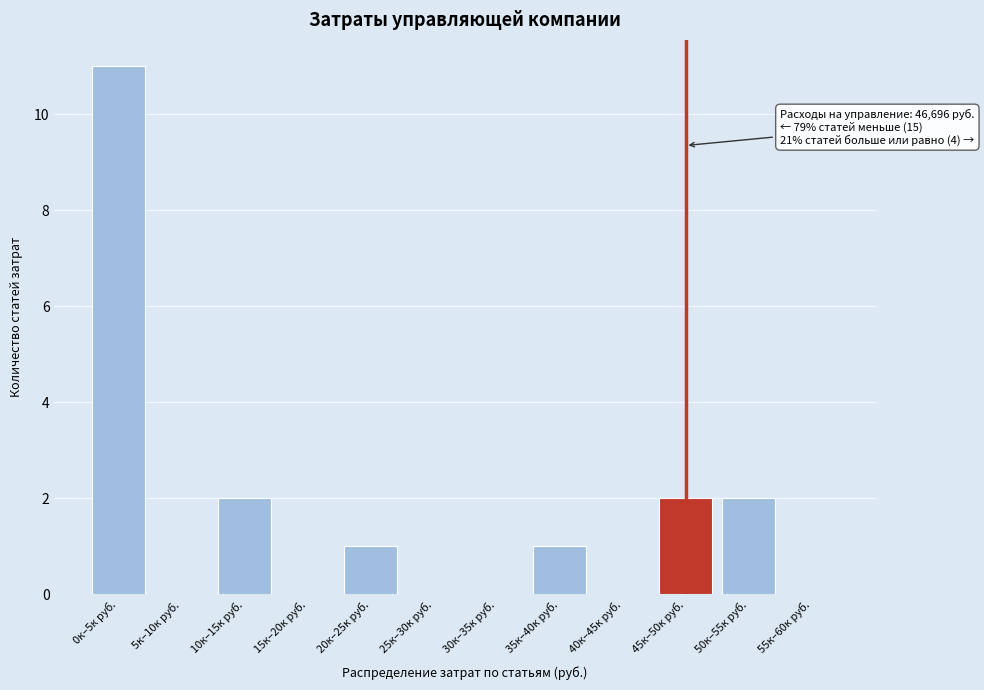

Reading right to left, transcribe all the data shown in this chart.

55к–60к руб.=0	50к–55к руб.=2	45к–50к руб.=2	40к–45к руб.=0	35к–40к руб.=1	30к–35к руб.=0	25к–30к руб.=0	20к–25к руб.=1	15к–20к руб.=0	10к–15к руб.=2	5к–10к руб.=0	0к–5к руб.=11